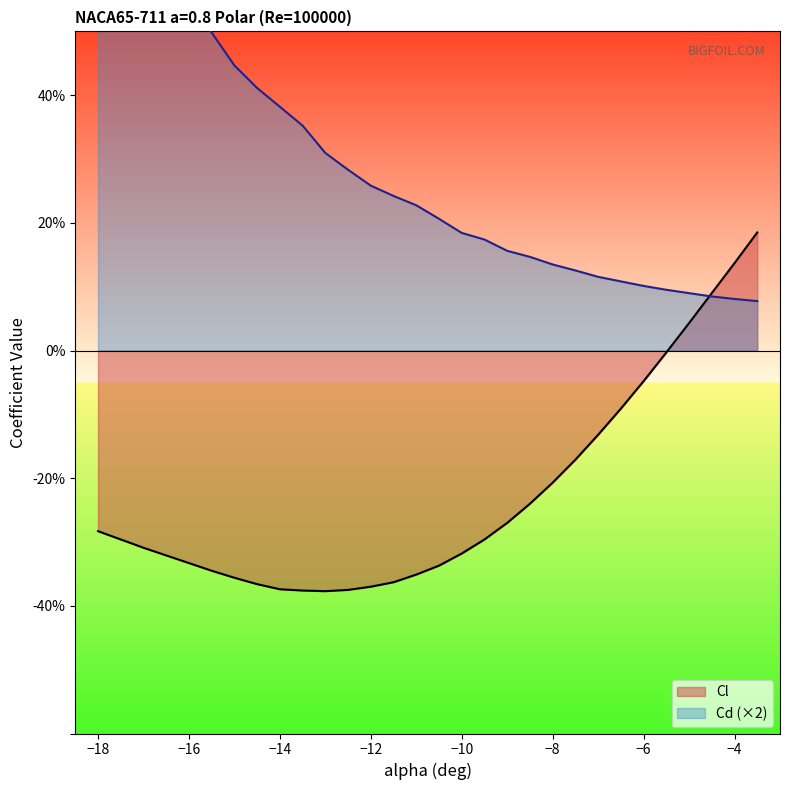

True or false: Cd has more than 0 points higher than both neighbors.

False